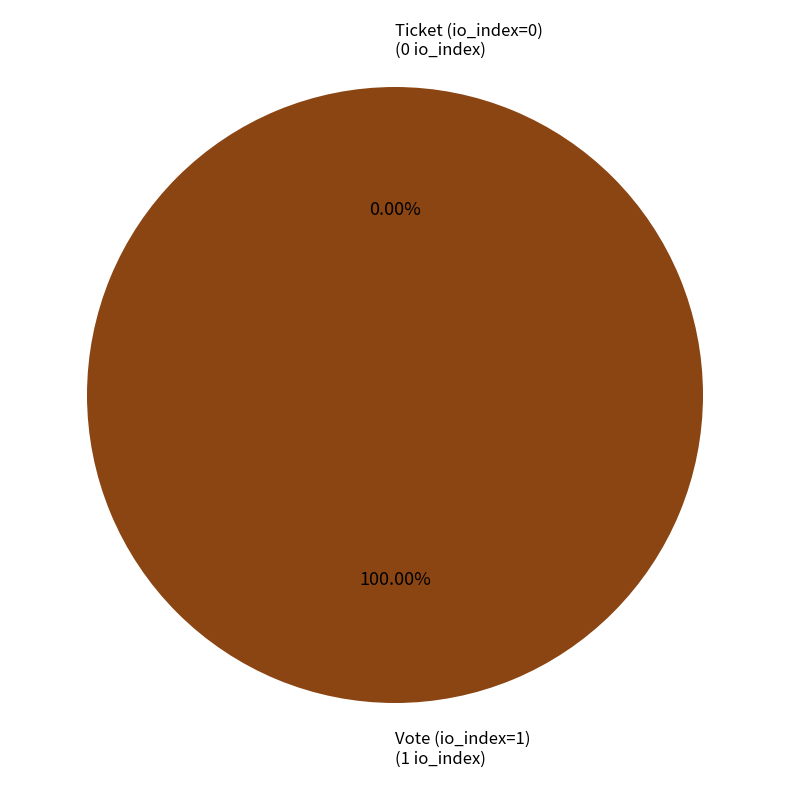

Is there a majority slice in this chart?

Yes